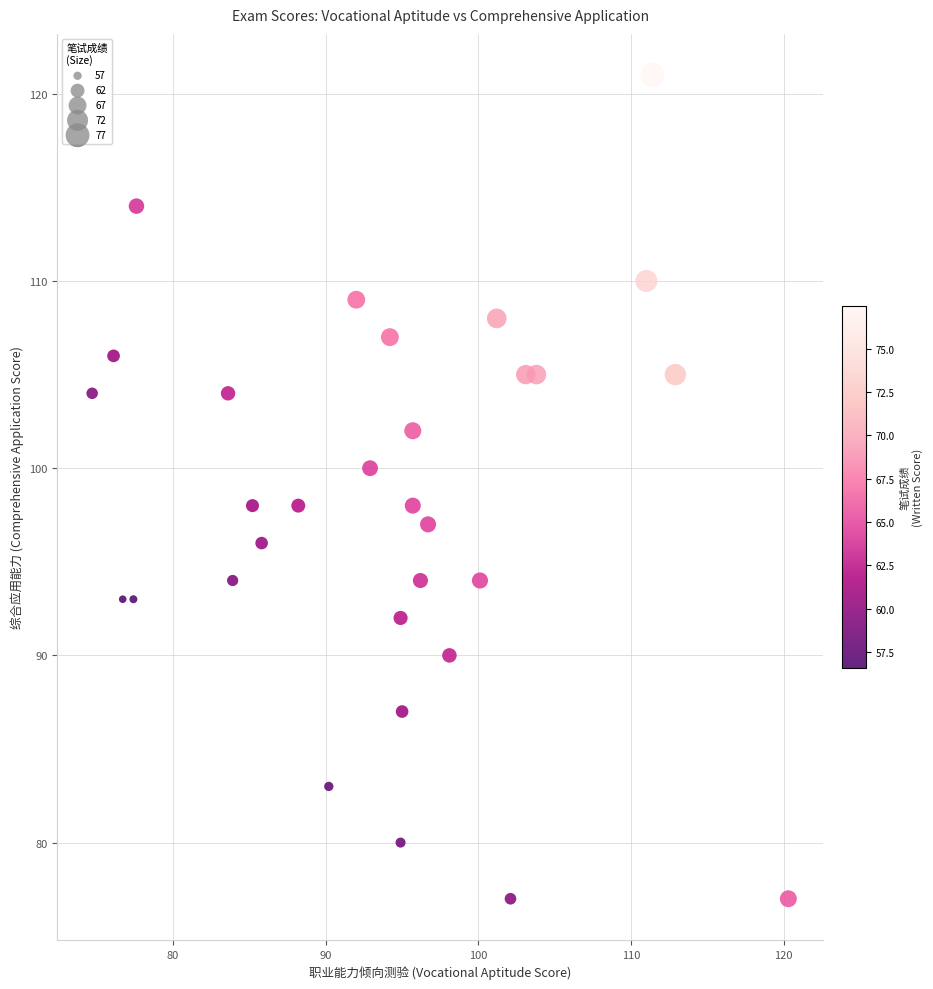

What is the range of Y values (max minus min)?

44